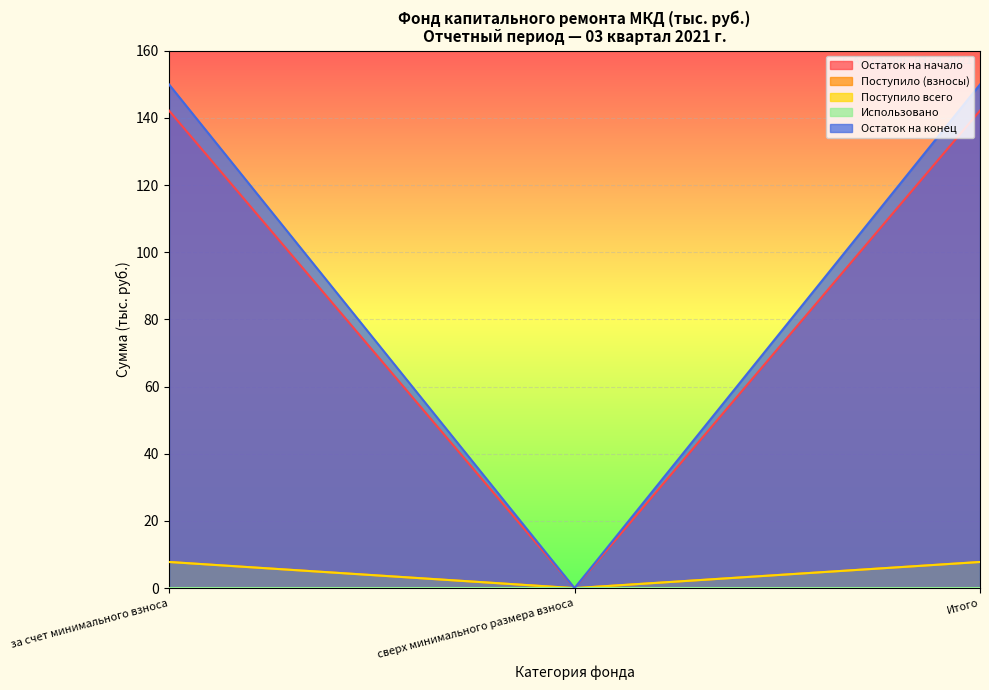

List the labels in order of Поступило (взносы) value, smallest first.

сверх минимального размера взноса, за счет минимального взноса, Итого